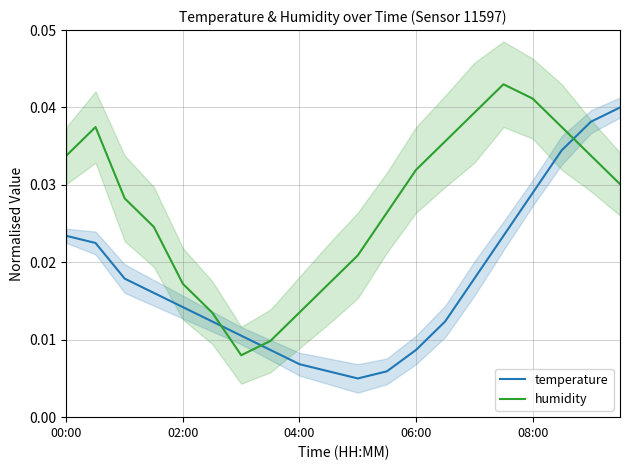

How many intersections are there between humidity and temperature?

3